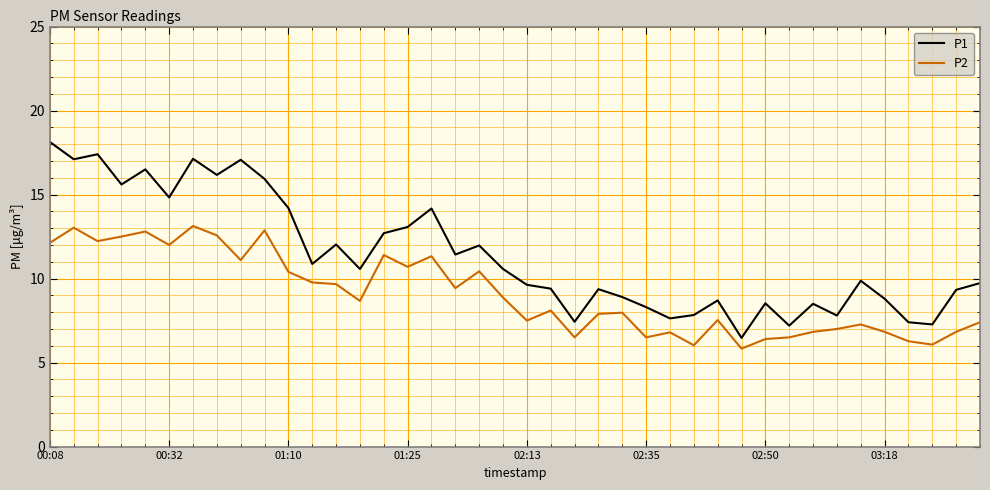

List the series in order of their peak value, highest first.

P1, P2